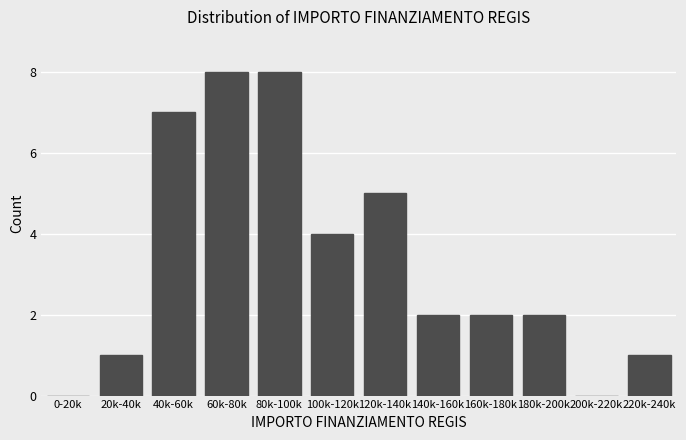

Reading left to right, transcribe all the data shown in this chart.

0-20k=0	20k-40k=1	40k-60k=7	60k-80k=8	80k-100k=8	100k-120k=4	120k-140k=5	140k-160k=2	160k-180k=2	180k-200k=2	200k-220k=0	220k-240k=1